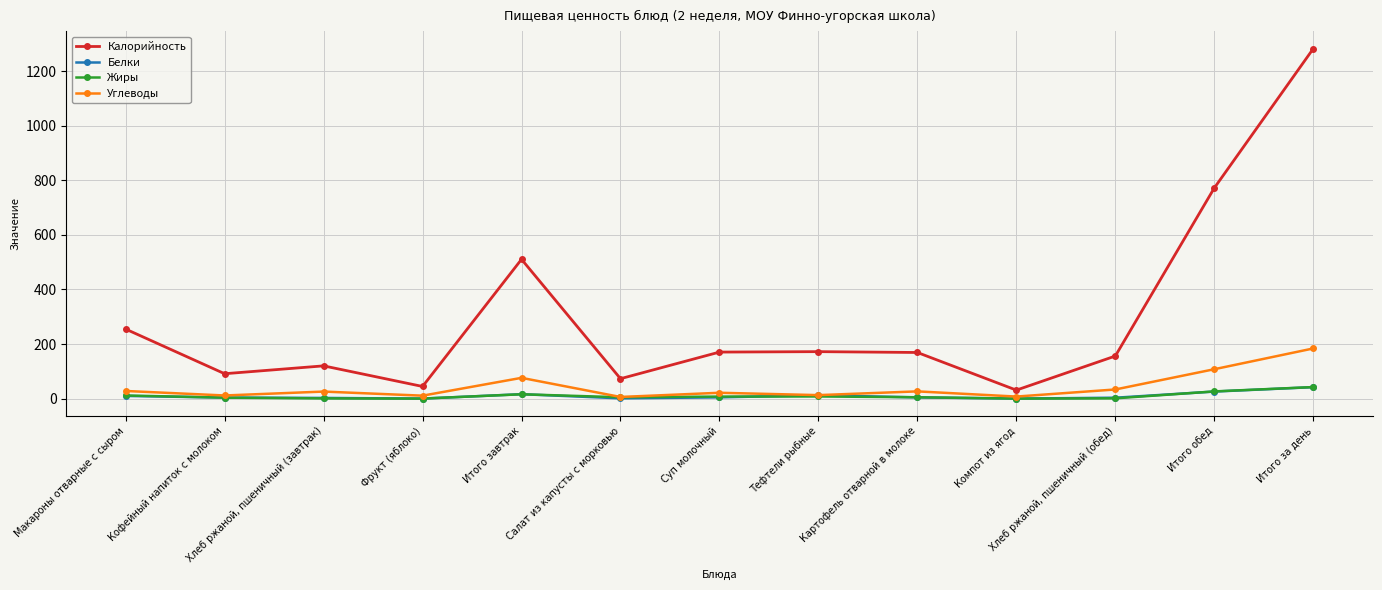

True or false: Калорийность and Углеводы cross at least once.

False